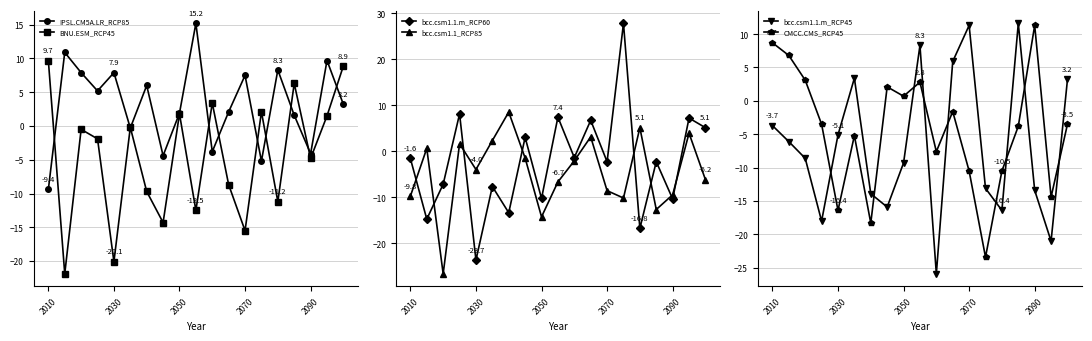

The BNU.ESM_RCP45 series shows -2.7 at 2090. True or false?

False